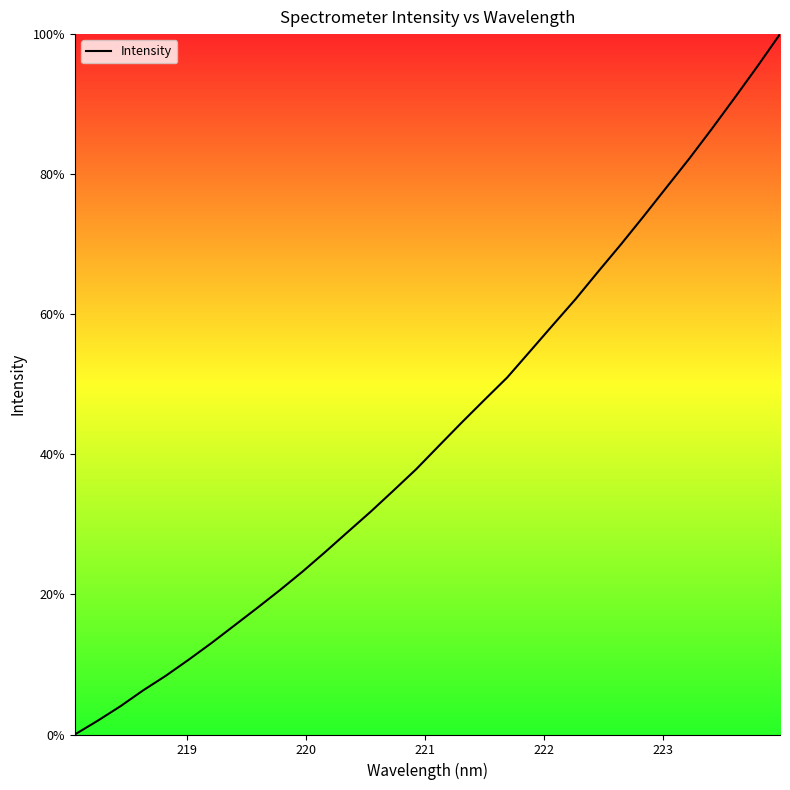

How many distinct data groups are displayed?

1